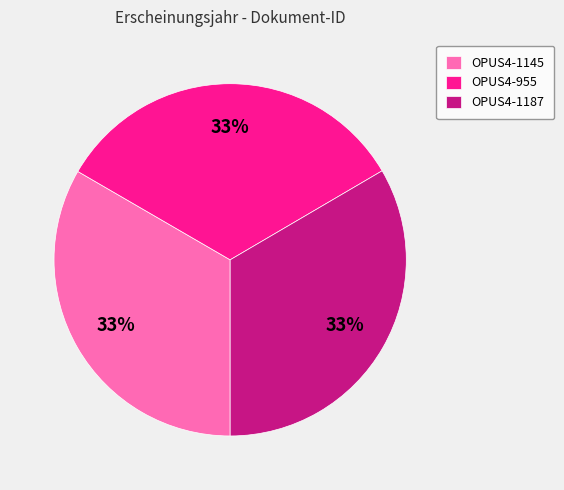

What is the ratio of the value at OPUS4-955 to the value at OPUS4-1187?

1.0